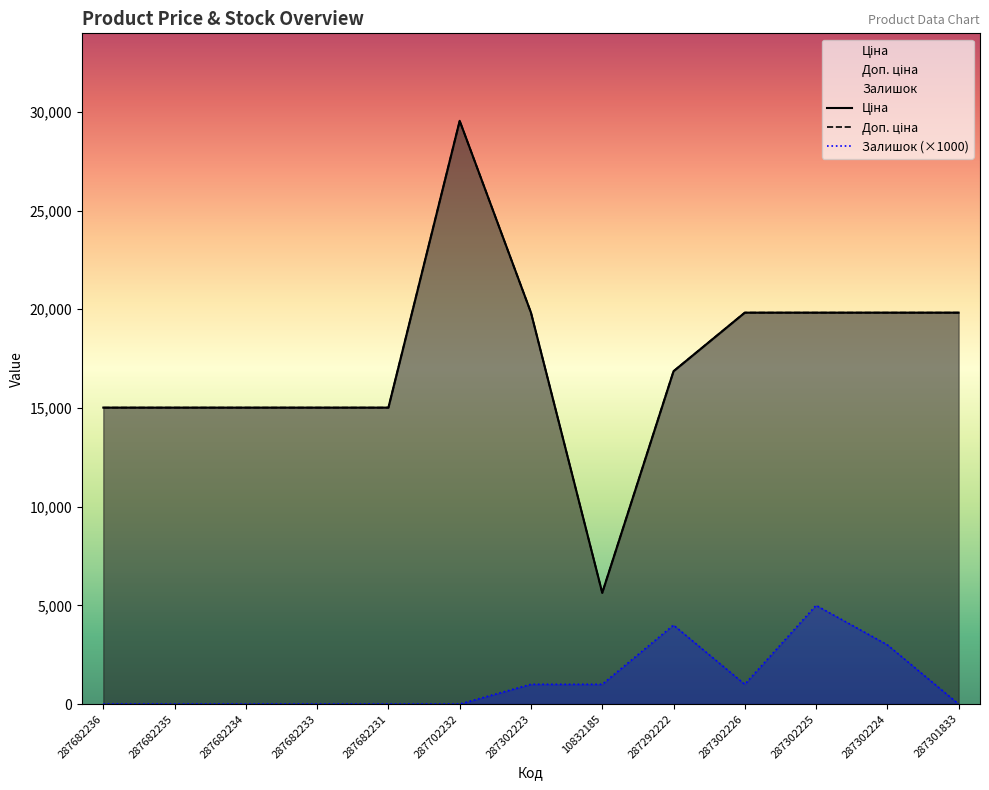

What position from the left is 287702232?

6